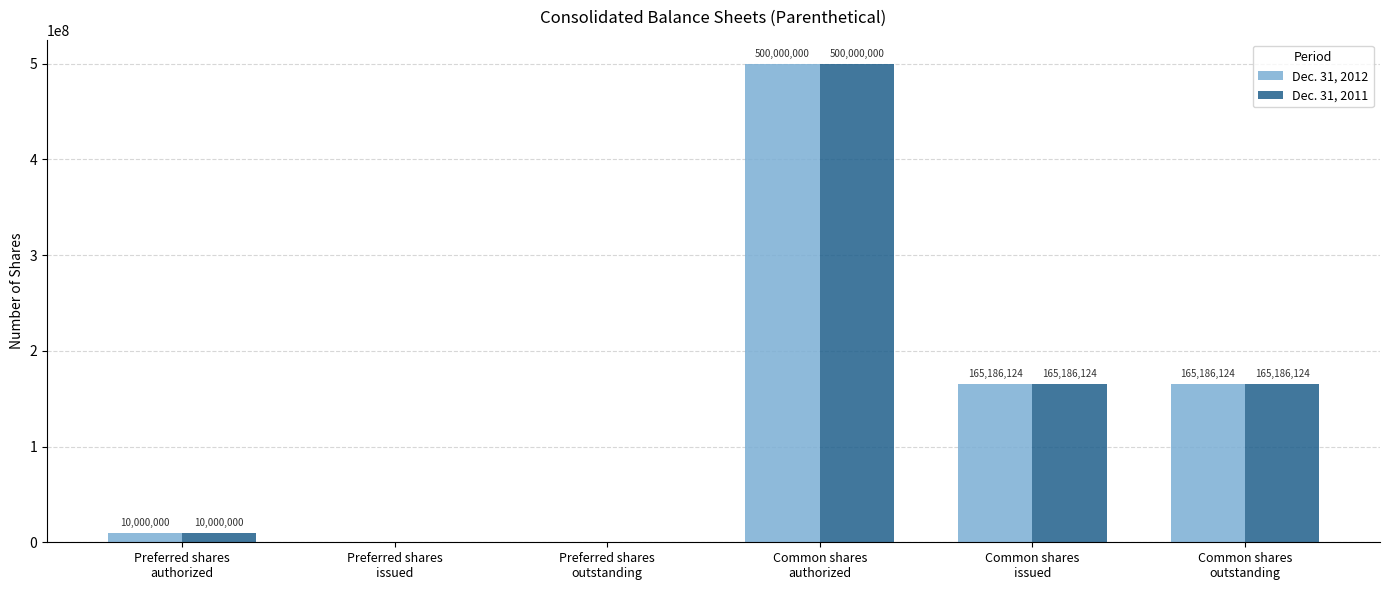

What is the sum of all Dec. 31, 2011 values?

840372248